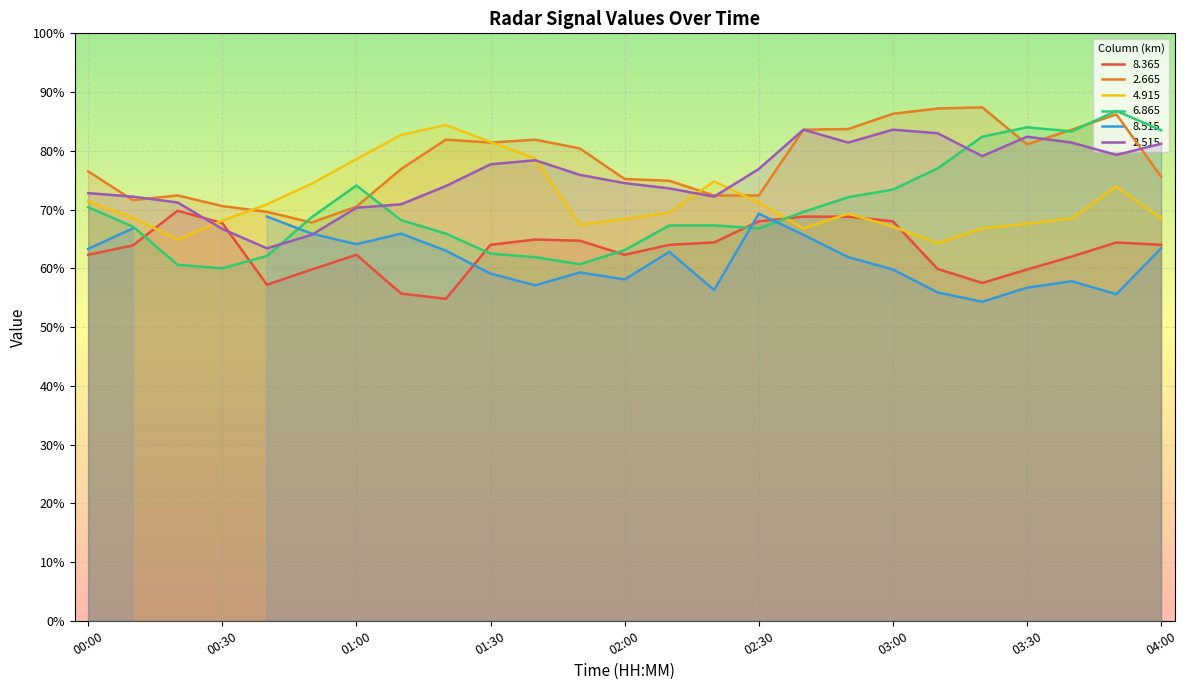

True or false:   2.665 has a value of 141.0 at 02:40.

False